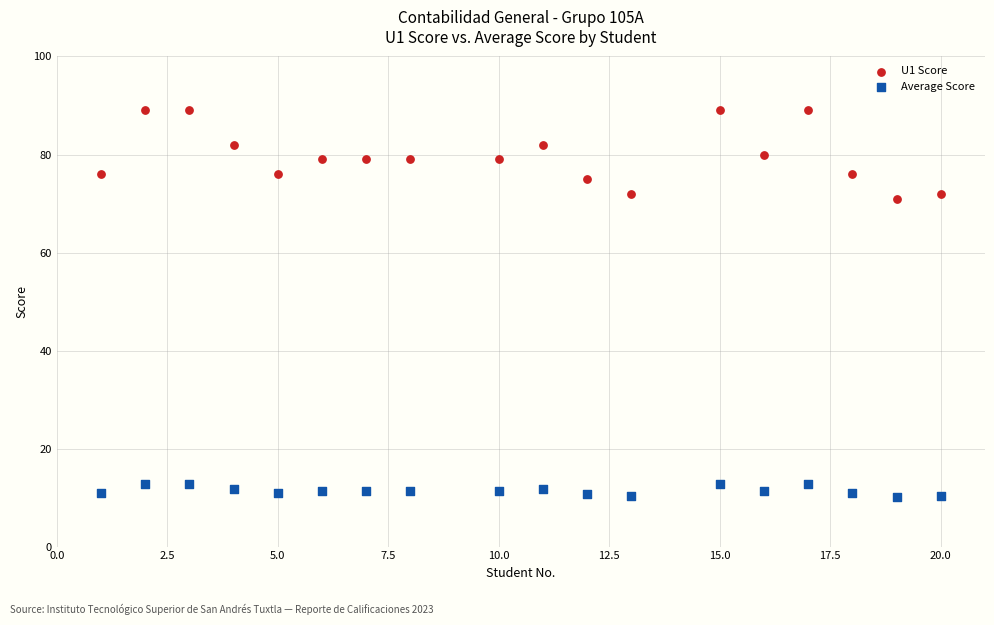

Which series has the widest spread of Y values?

U1 Score